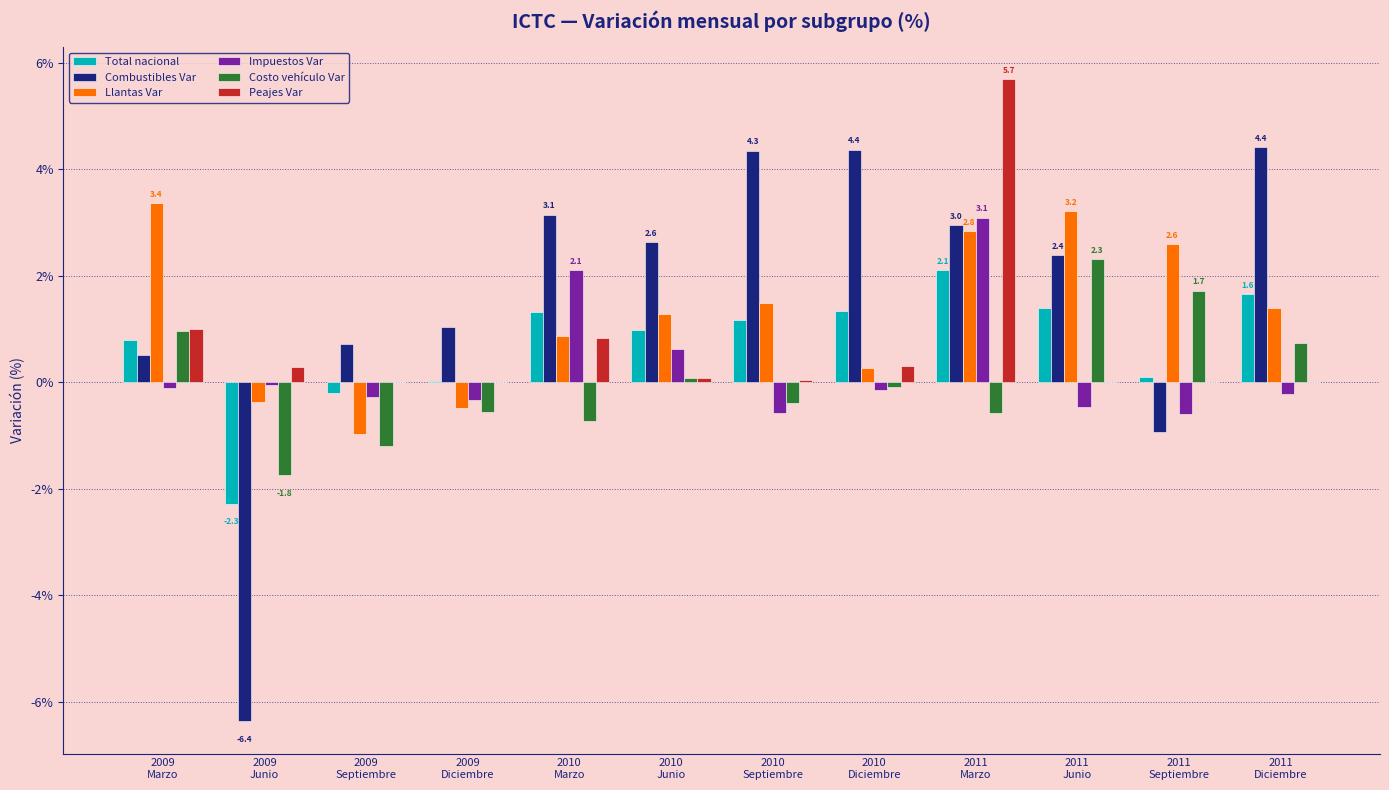

What is the sum of all Llantas Var values?

15.5